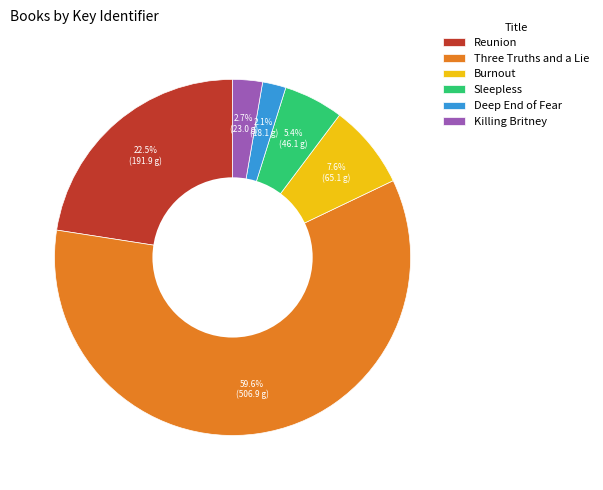

Rank the categories by value from highest to lowest.

Three Truths and a Lie, Reunion, Burnout, Sleepless, Killing Britney, Deep End of Fear